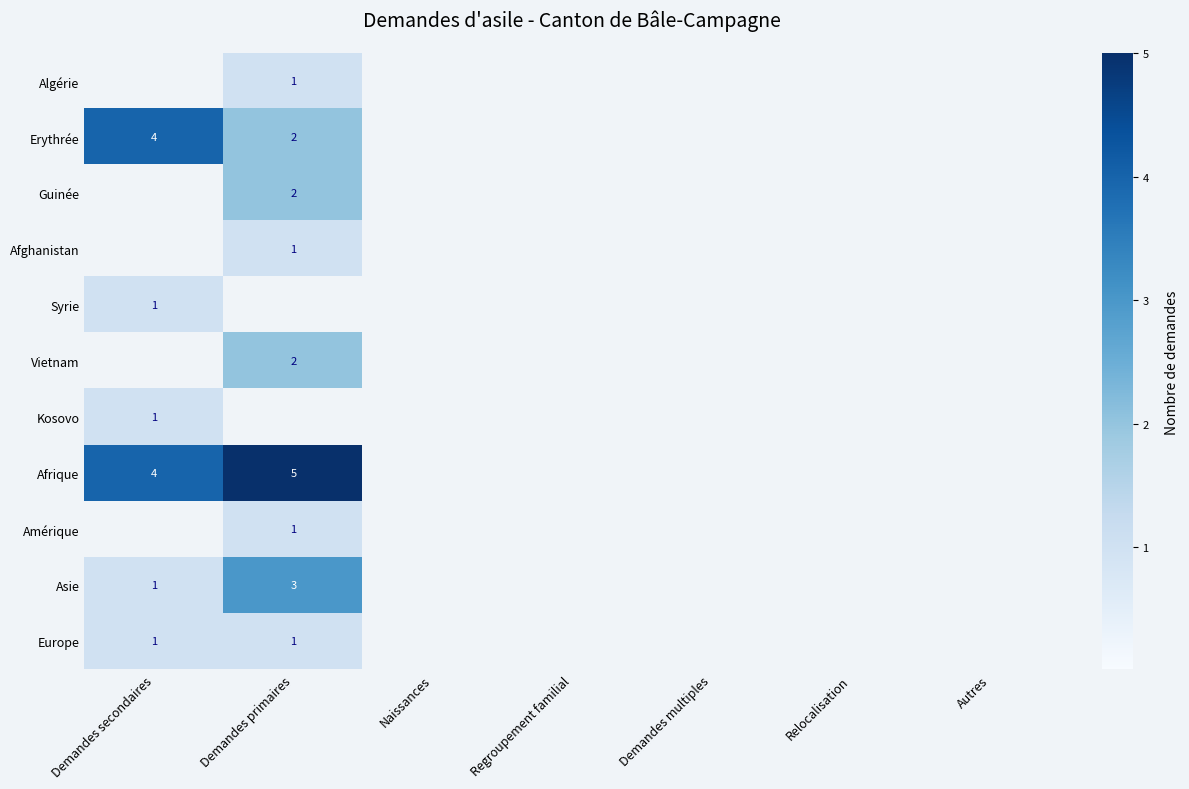

The value of Vietnam at Demandes primaires is 3. True or false?

False